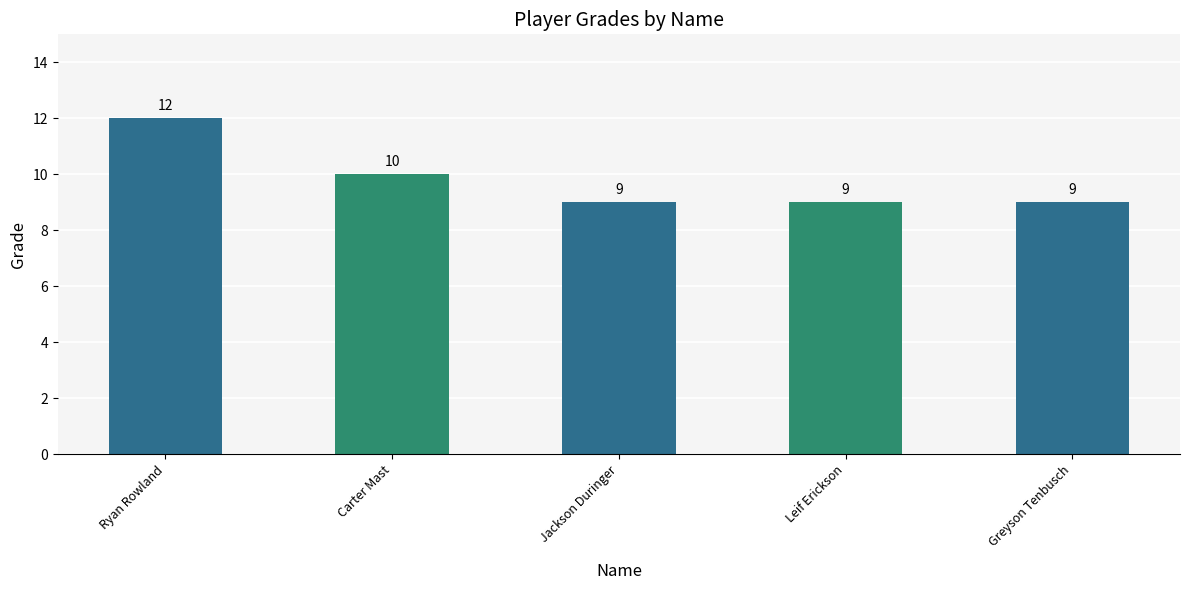

What is the ratio of the value at Ryan Rowland to the value at Greyson Tenbusch?

1.3